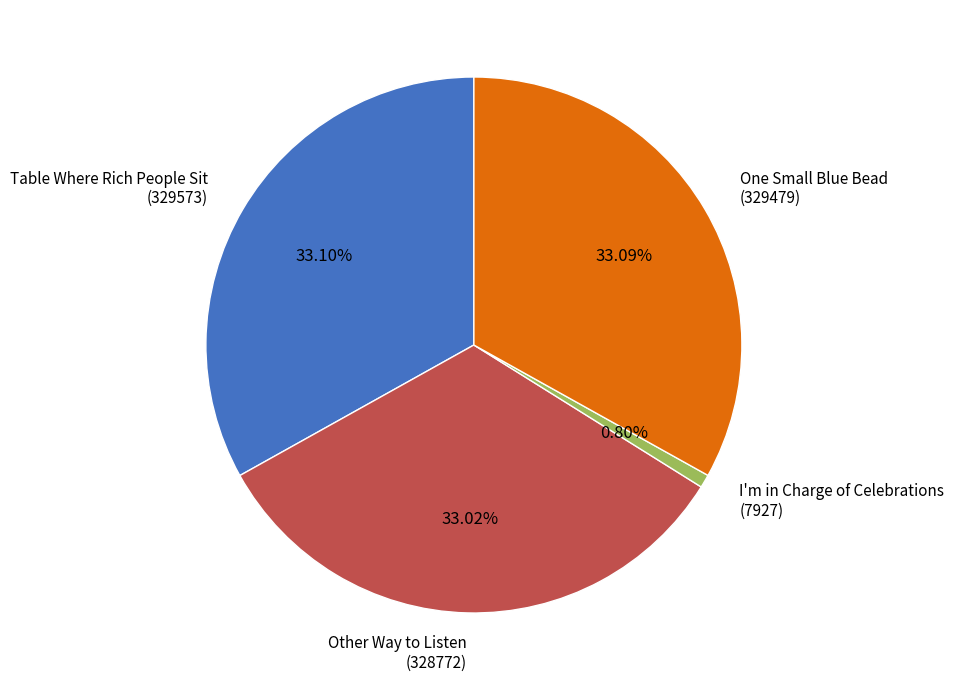

Does any single category account for the majority?

No